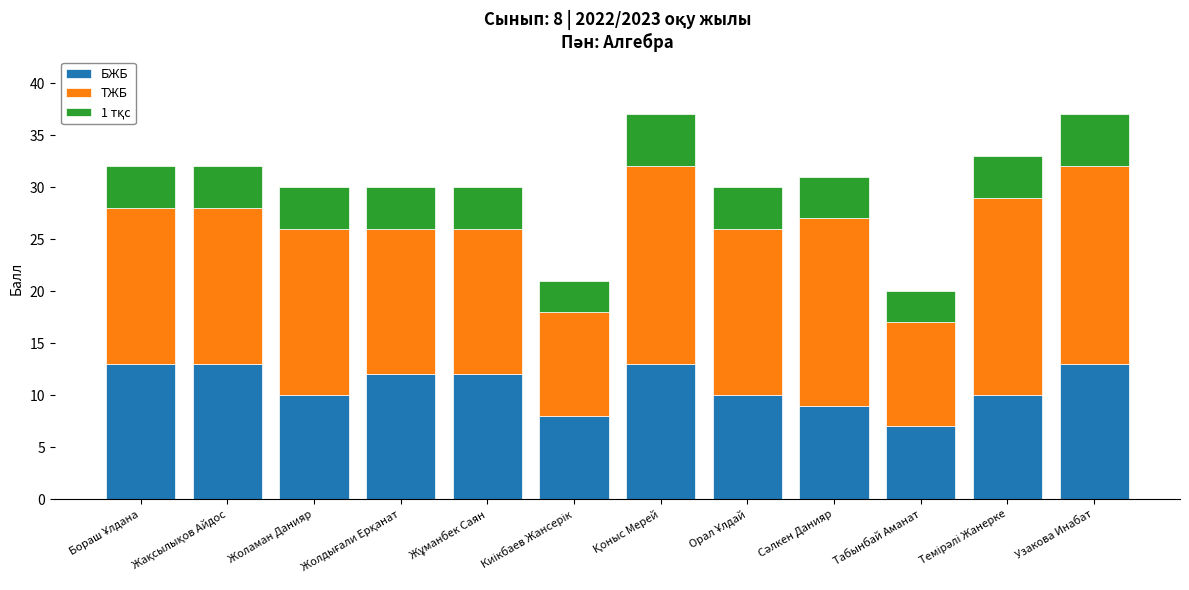

At which label does БЖБ reach its minimum?

Табынбай Аманат